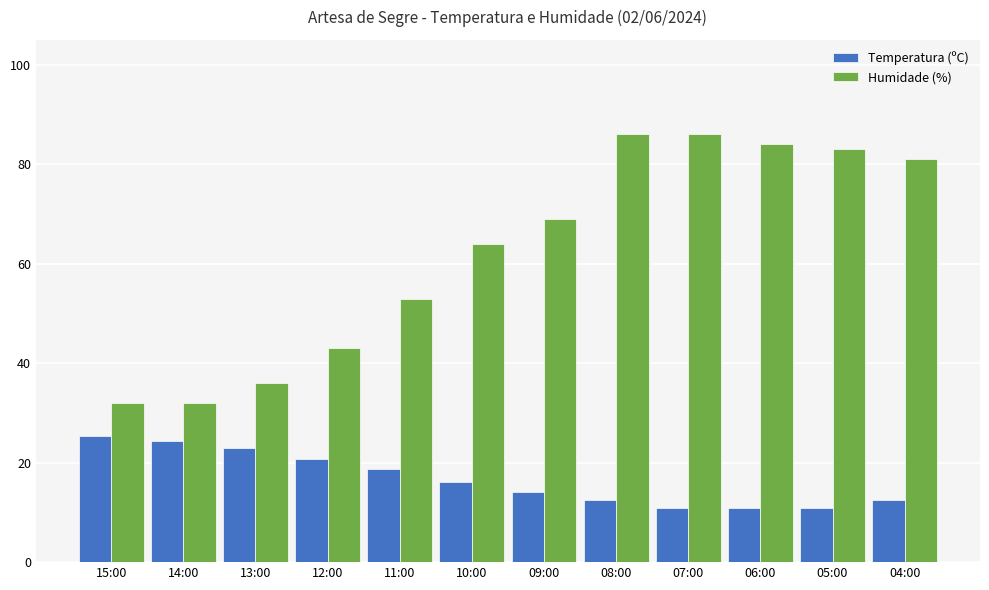

Rank the series at 11:00 from lowest to highest value.

Temperatura (ºC), Humidade (%)